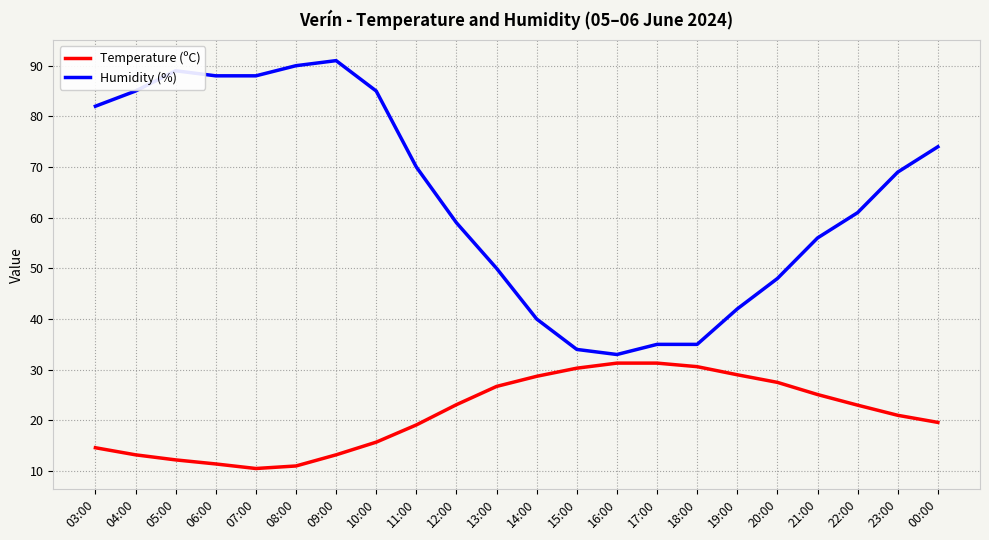

Rank the series by their maximum value, from highest to lowest.

Humidity (%), Temperature (ºC)